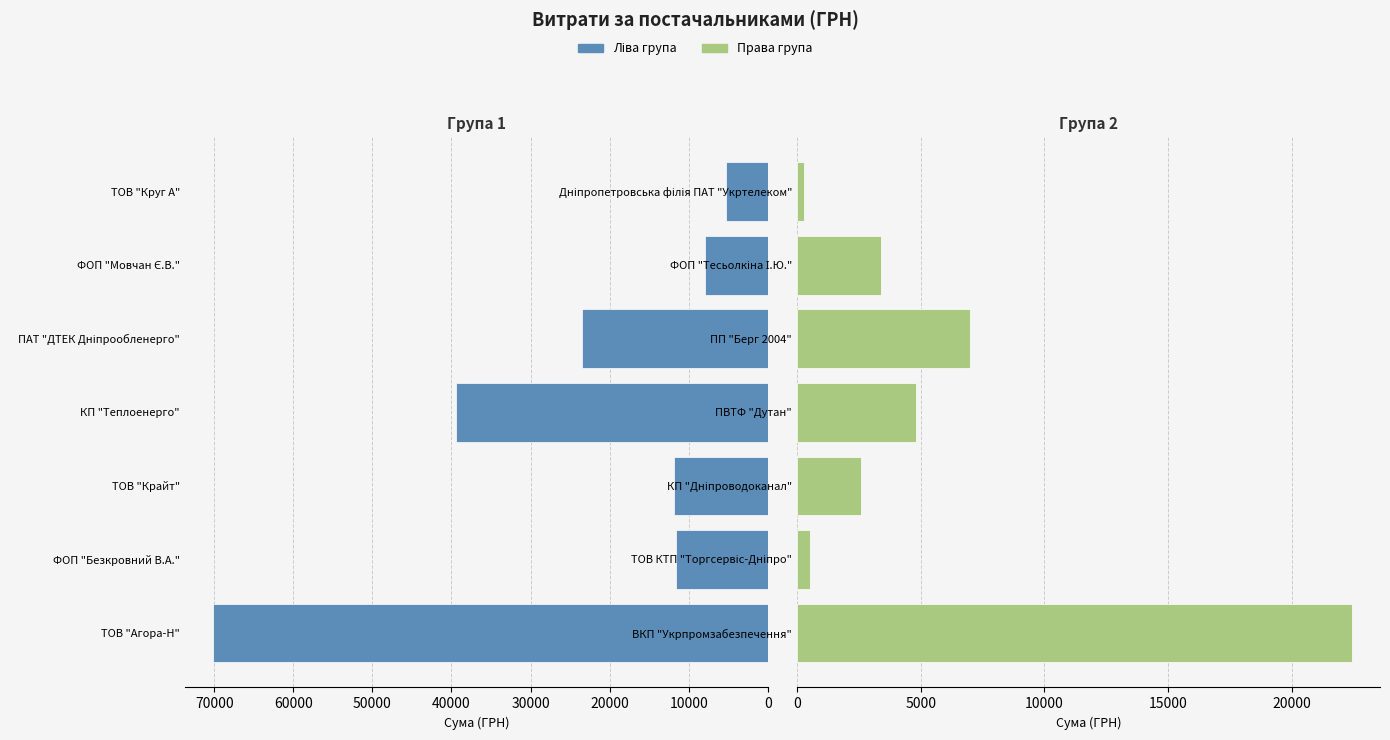

How many values in the Ліва група series are below 11887?

3